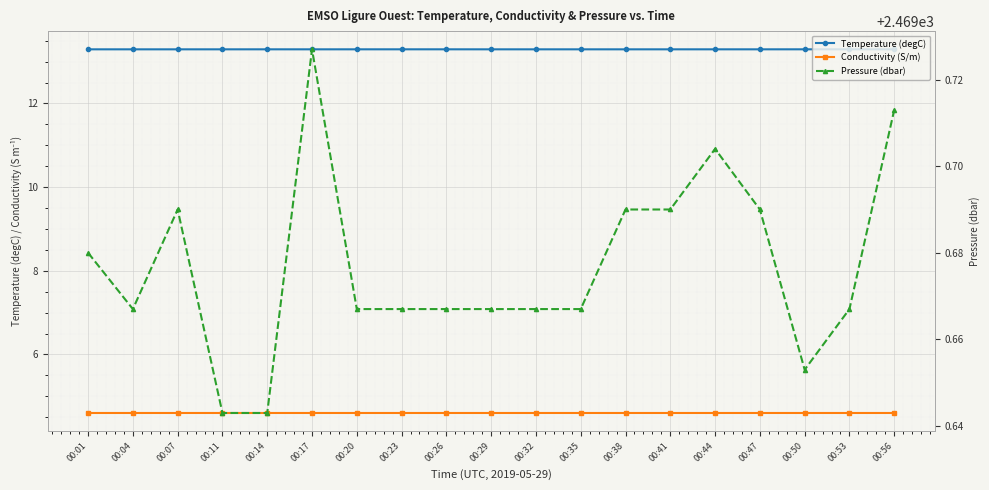

What is the approximate value of Pressure (dbar) at 00:53?

2469.7